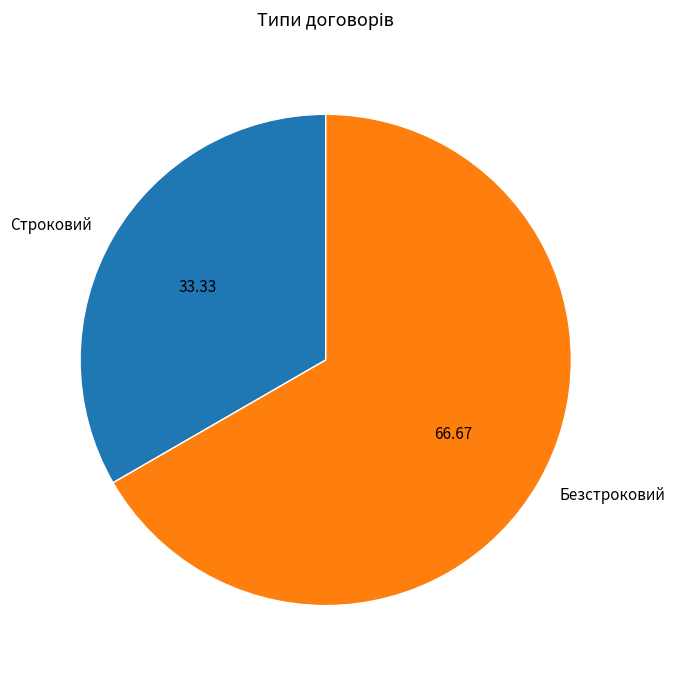

The Строковий slice represents 46% of the pie. True or false?

False